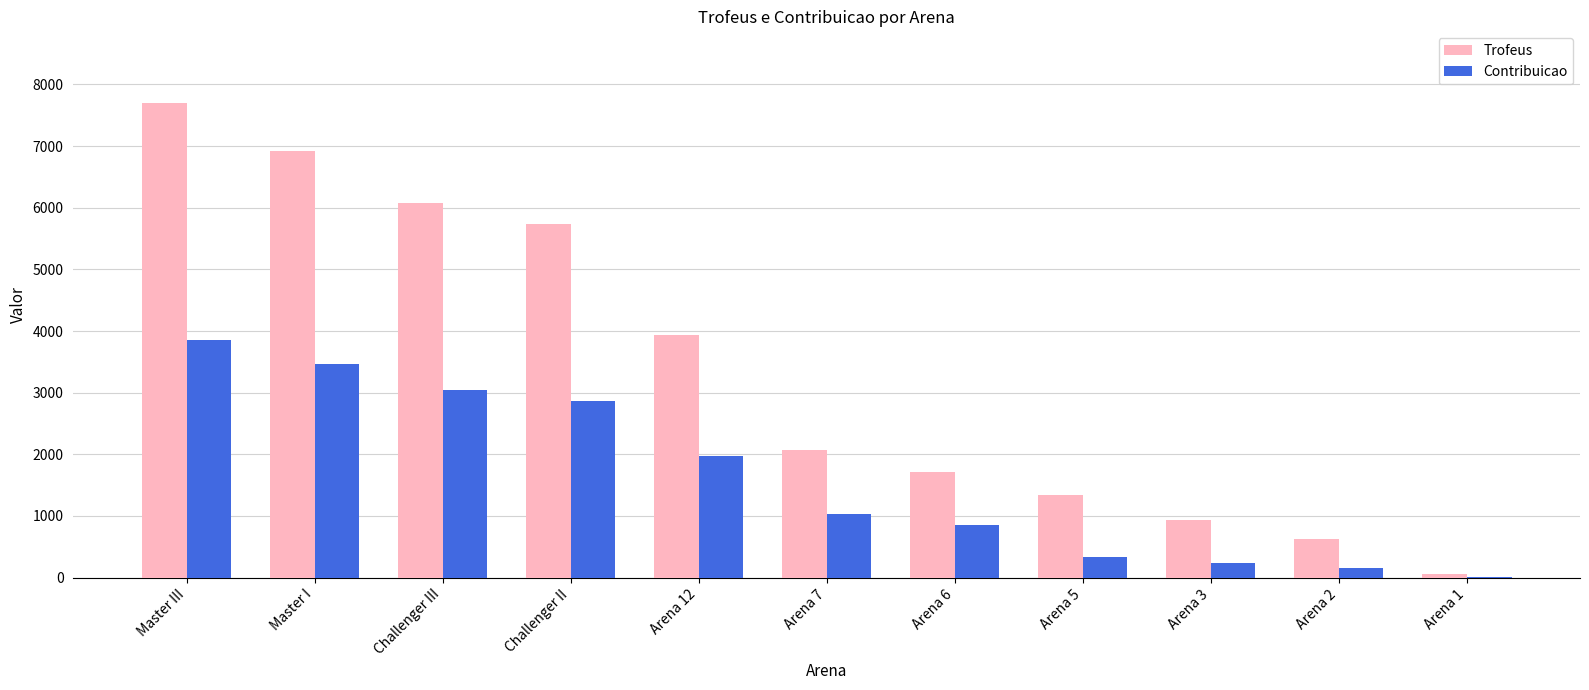

At which category is the sum across all series the highest?

Master III